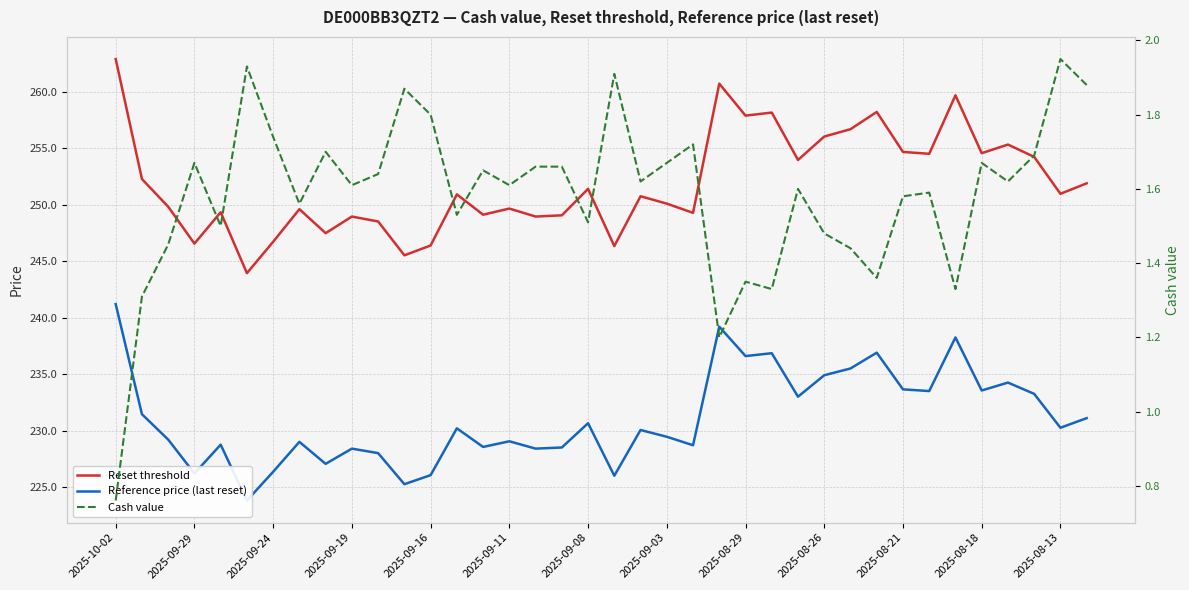

At how many categories does at least one series exceed 69?

38